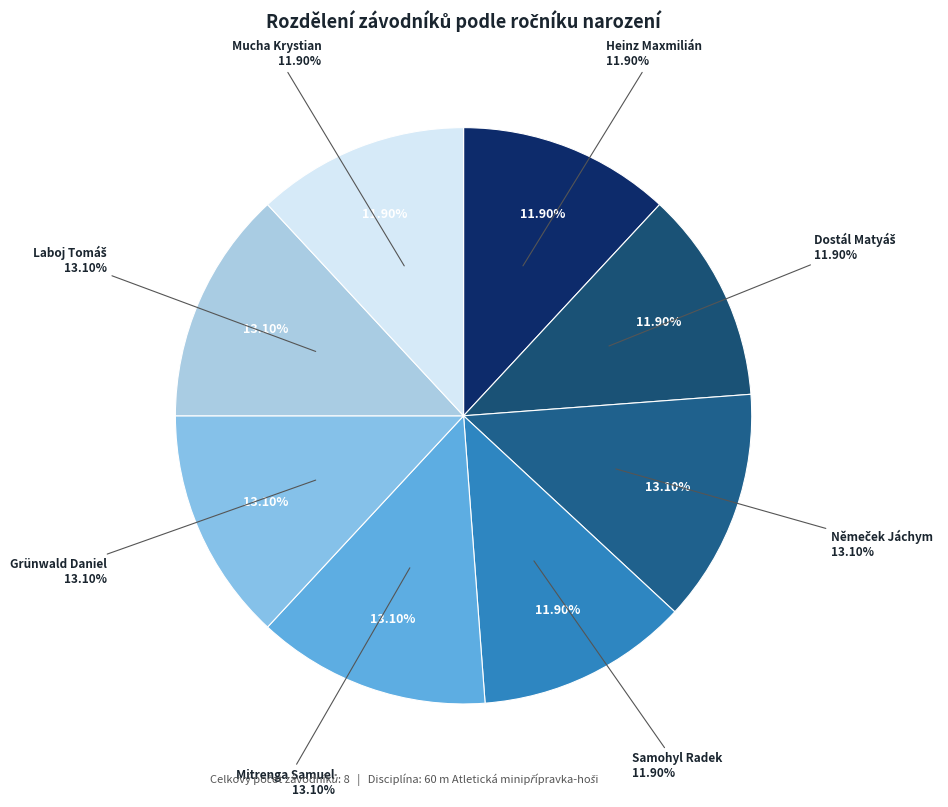

The Dostál Matyáš slice represents 12% of the pie. True or false?

True